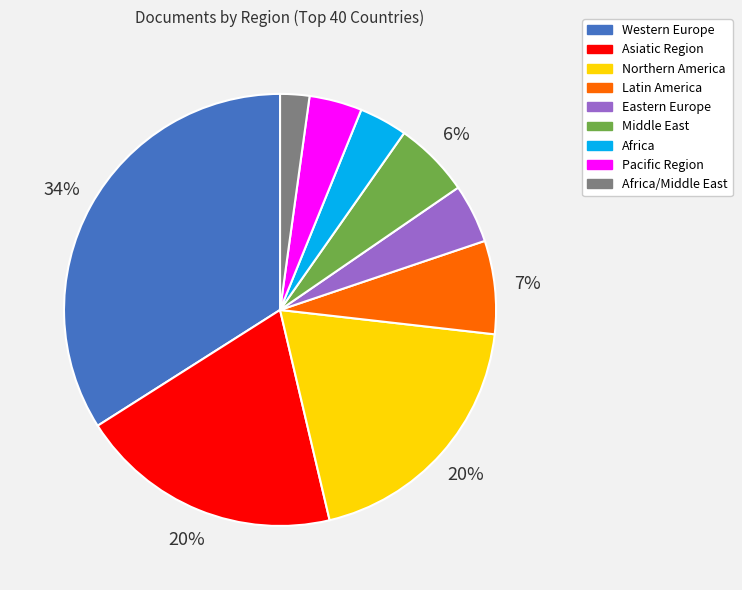

Is the sum of Asiatic Region and Pacific Region greater than half?

No